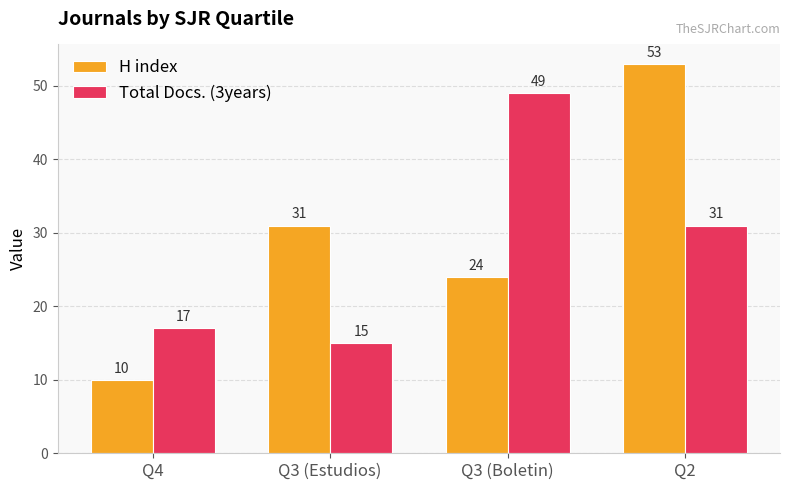

At Q3 (Boletin), list the series in order from largest to smallest.

Total Docs. (3years), H index